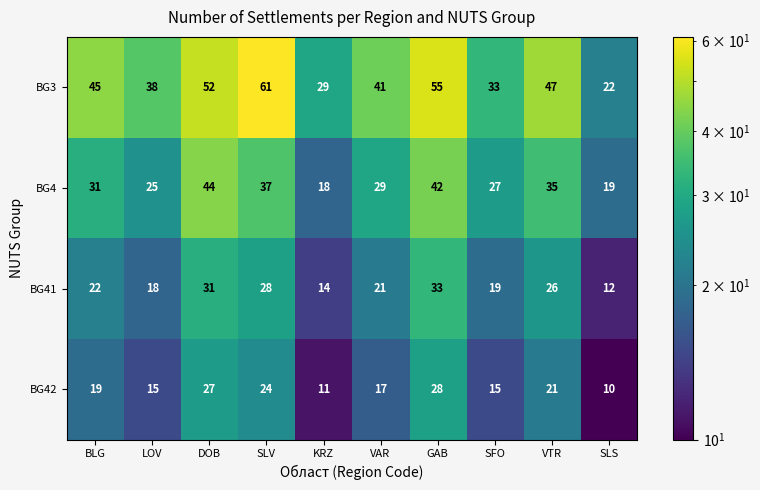

What is the sum of the BG41 values at KRZ and BLG?

36